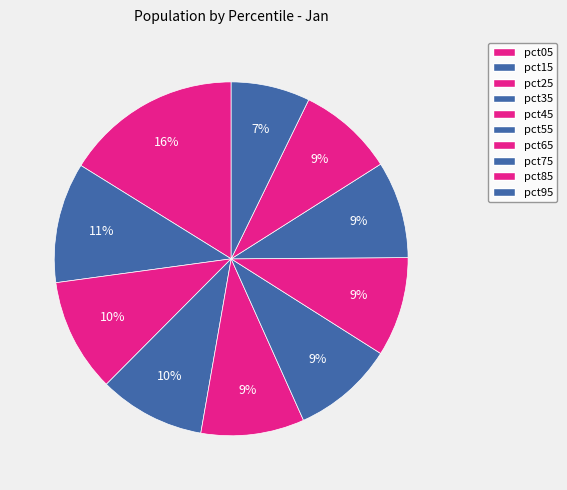

True or false: pct85 accounts for 9% of the total.

True